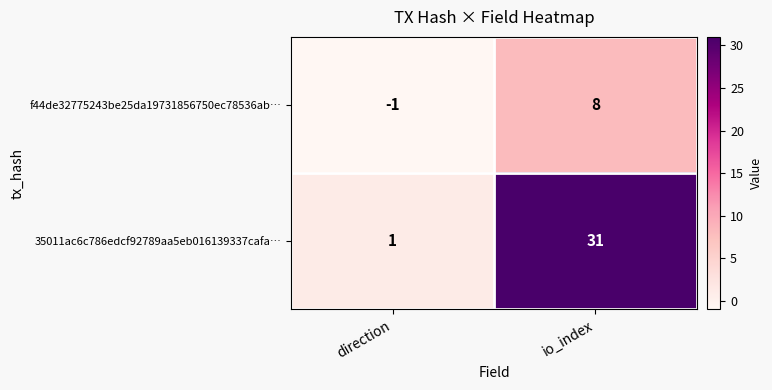

Which series has the widest spread of values?

35011ac6c786edcf92789aa5eb016139337cafa…